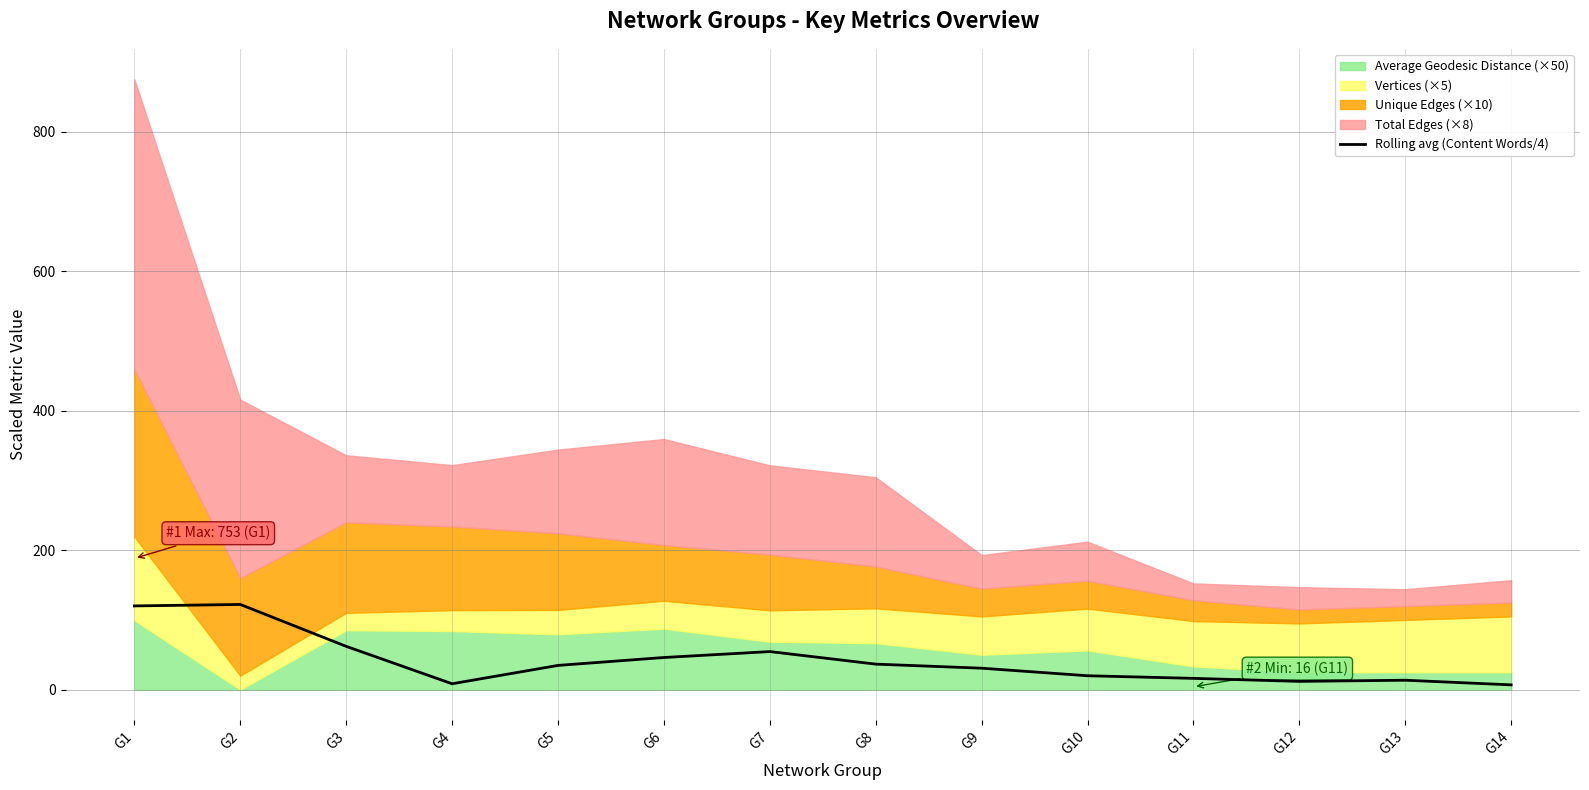

What is the difference between the values at G8 and G14?

29.7